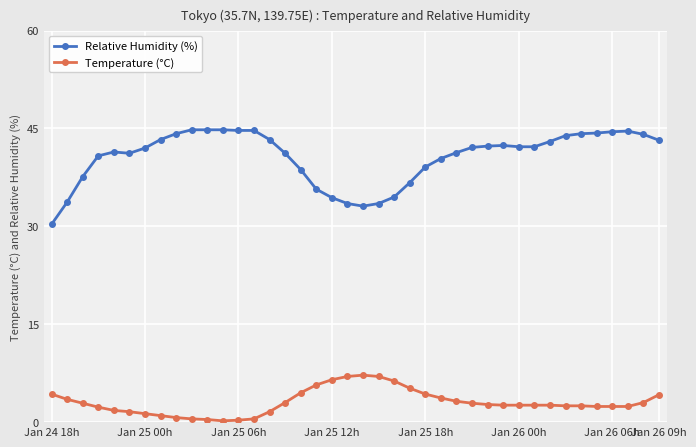

Which series has the largest total across all categories?

Relative Humidity (%)